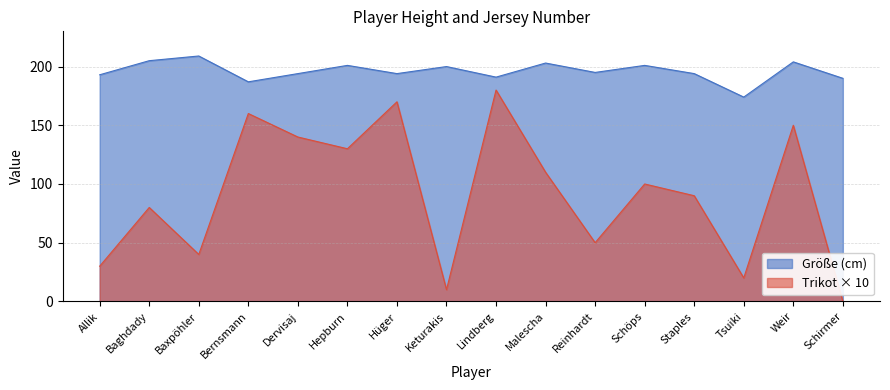

What is the average value of the Größe series?

196